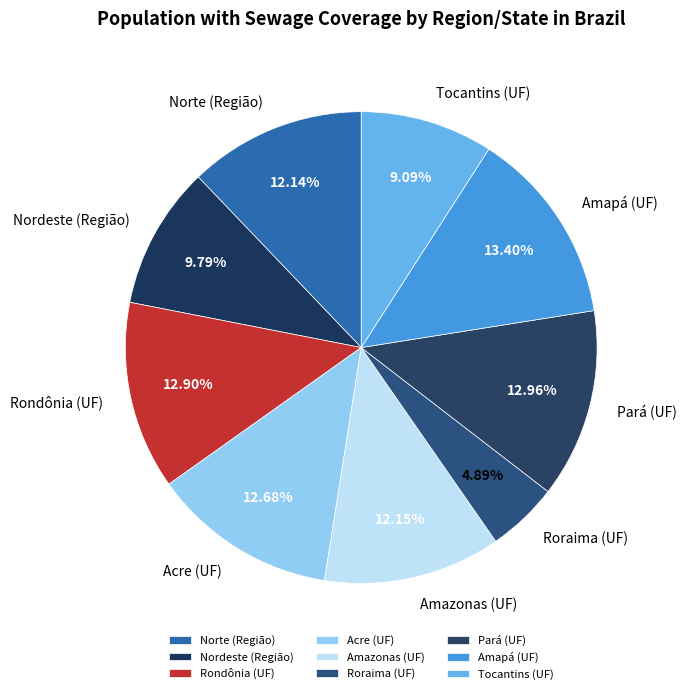

Which slice is the smallest?

Roraima (UF)